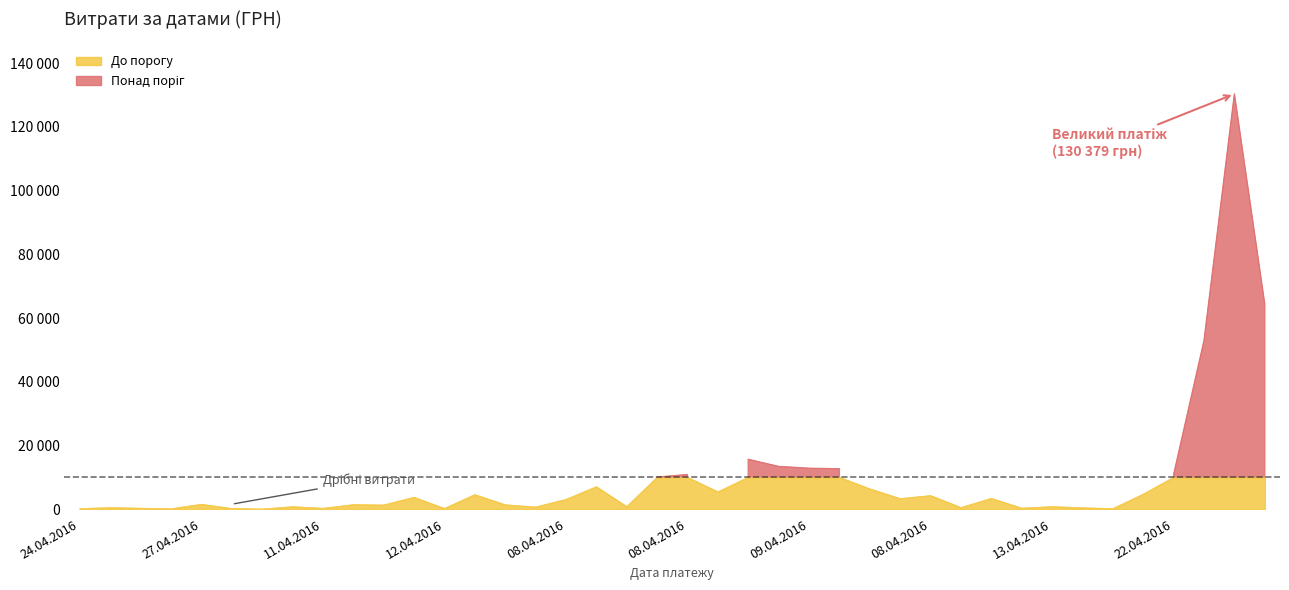

What is the sum of the values at 12.04.2016 and 12.04.2016?

5216.9